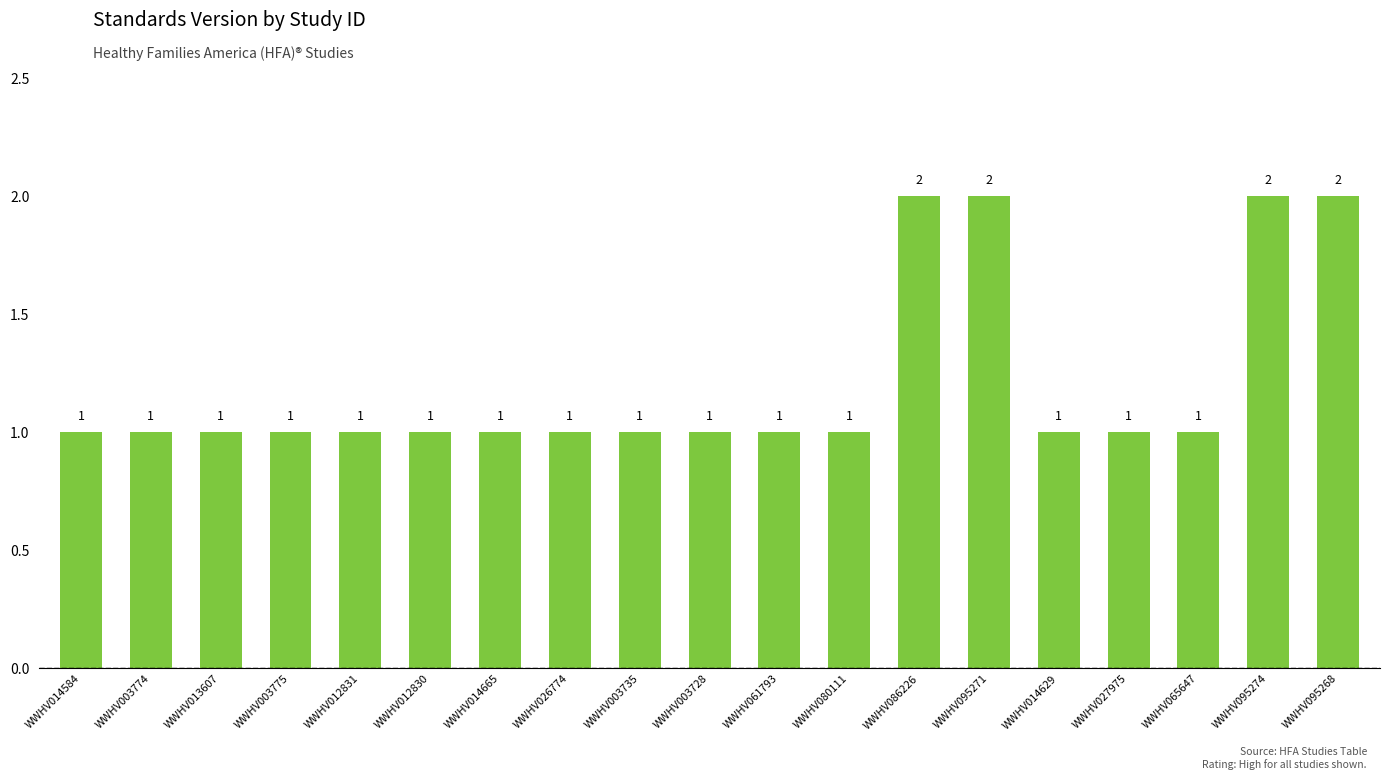

What is the difference between the second highest and second lowest values?

1